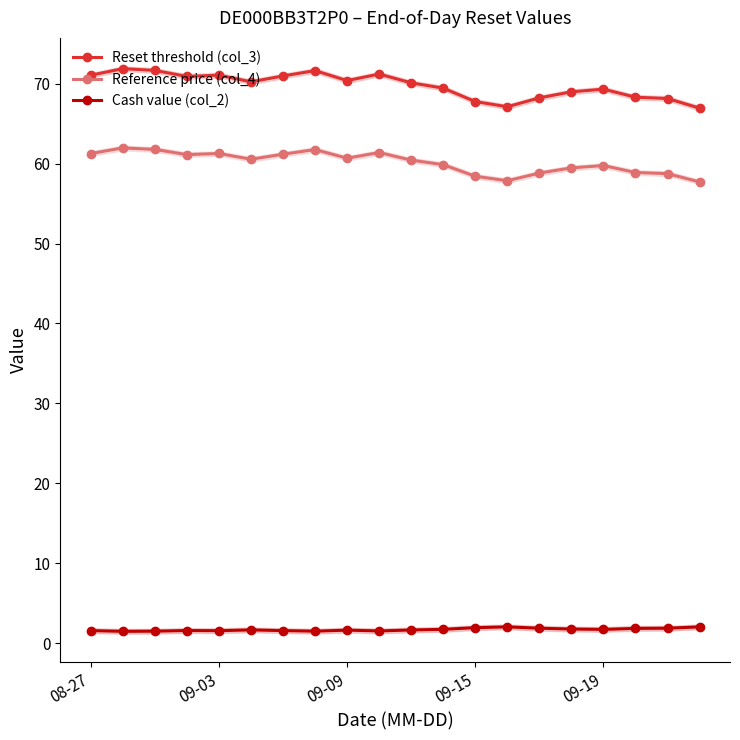

True or false: Cash value (col_2) has more than 0 interior local peaks.

True